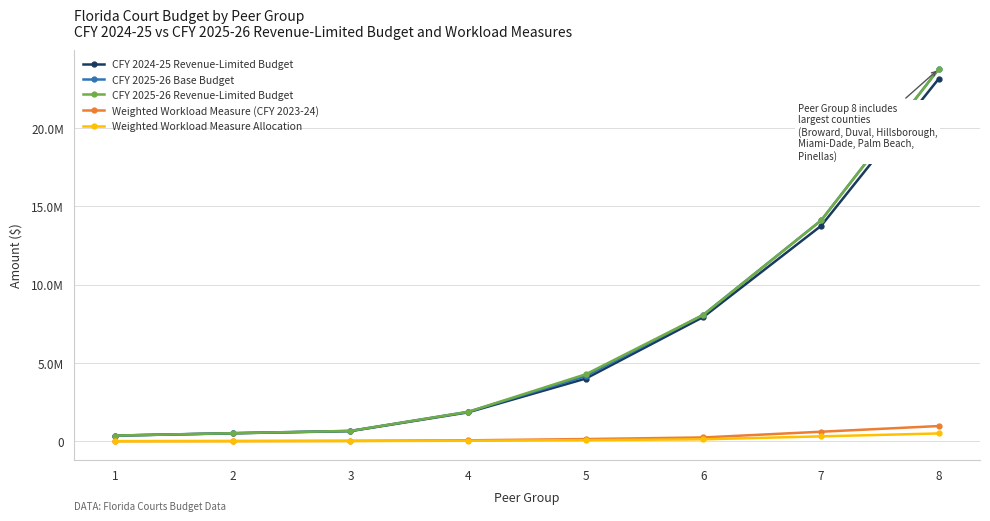

What is the spread (max minus min) of values at 8?

23268747